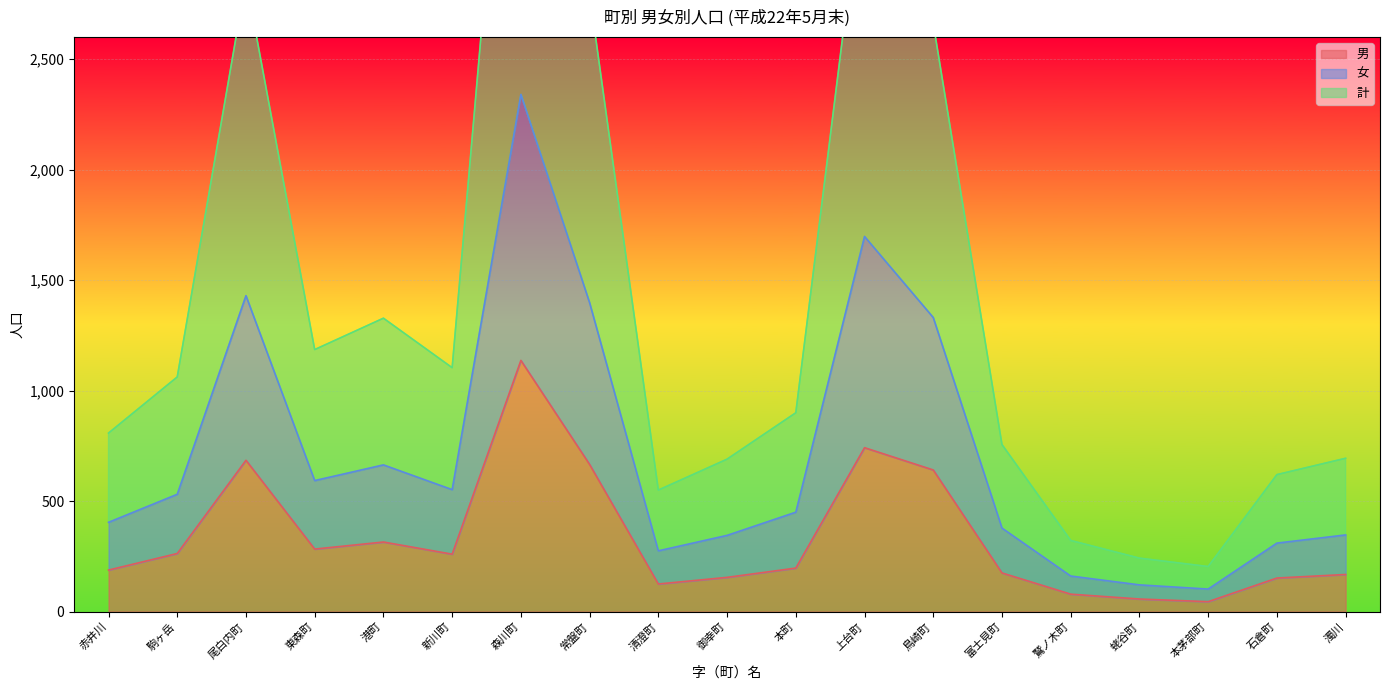

Which category has the lowest value across all series?

本茅部町